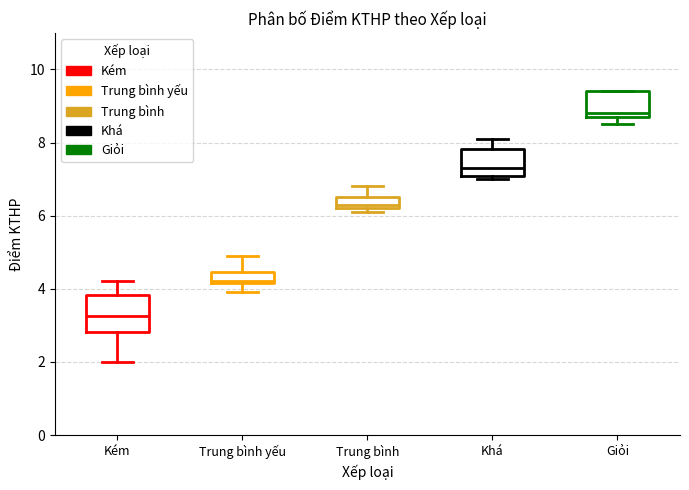

Comparing the boxes themselves (not the whiskers), which one is the tallest?

Kém